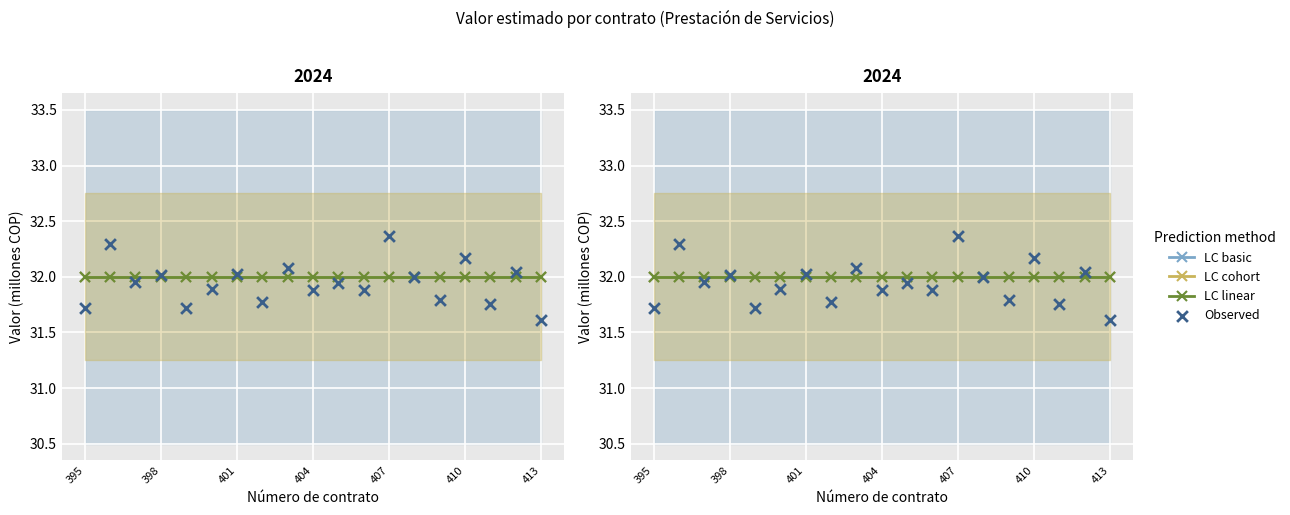

What are all the series names shown in the legend?

LC basic, LC cohort, LC linear, Observed